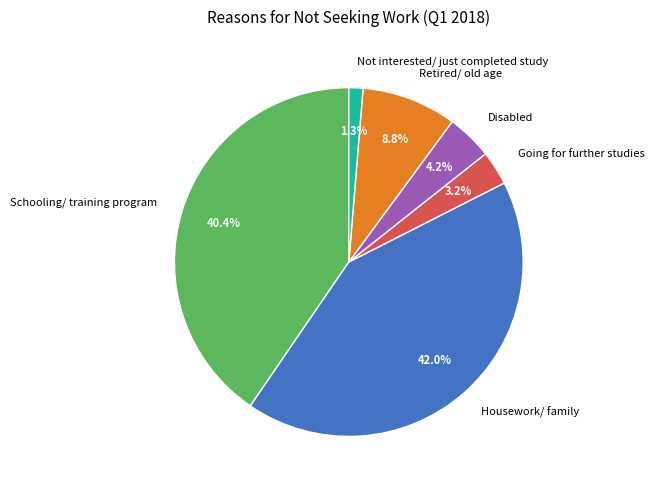

Which category has the biggest portion of the pie?

Housework/ family